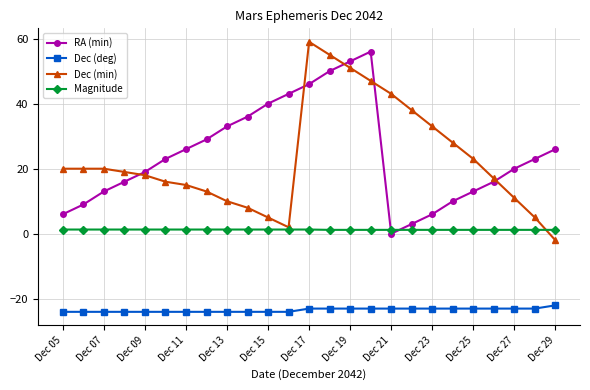

True or false: Dec (deg) and Magnitude intersect in this chart.

False